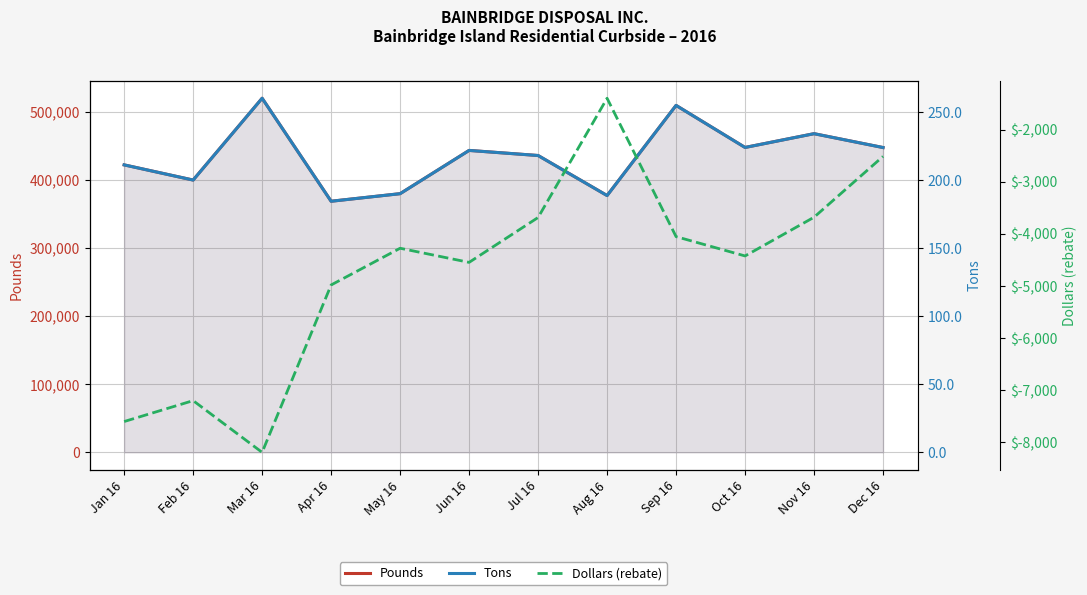

Which has a higher value, Mar 16 or Jul 16?

Mar 16